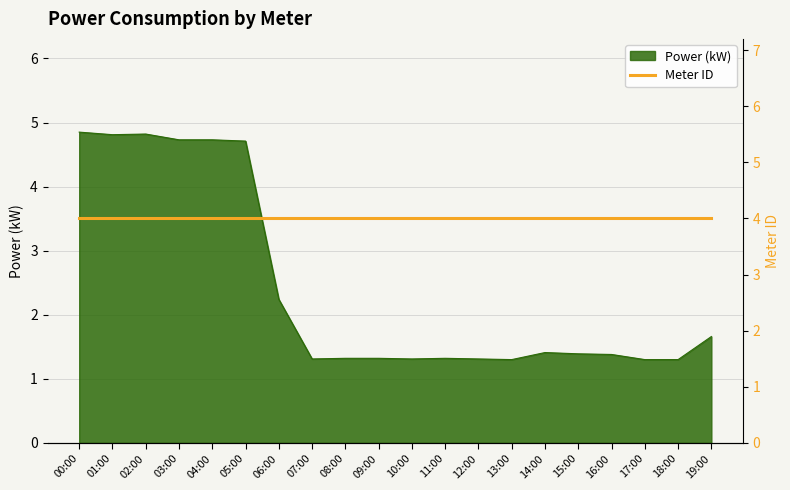

Which category has the lowest value across all series?

13:00